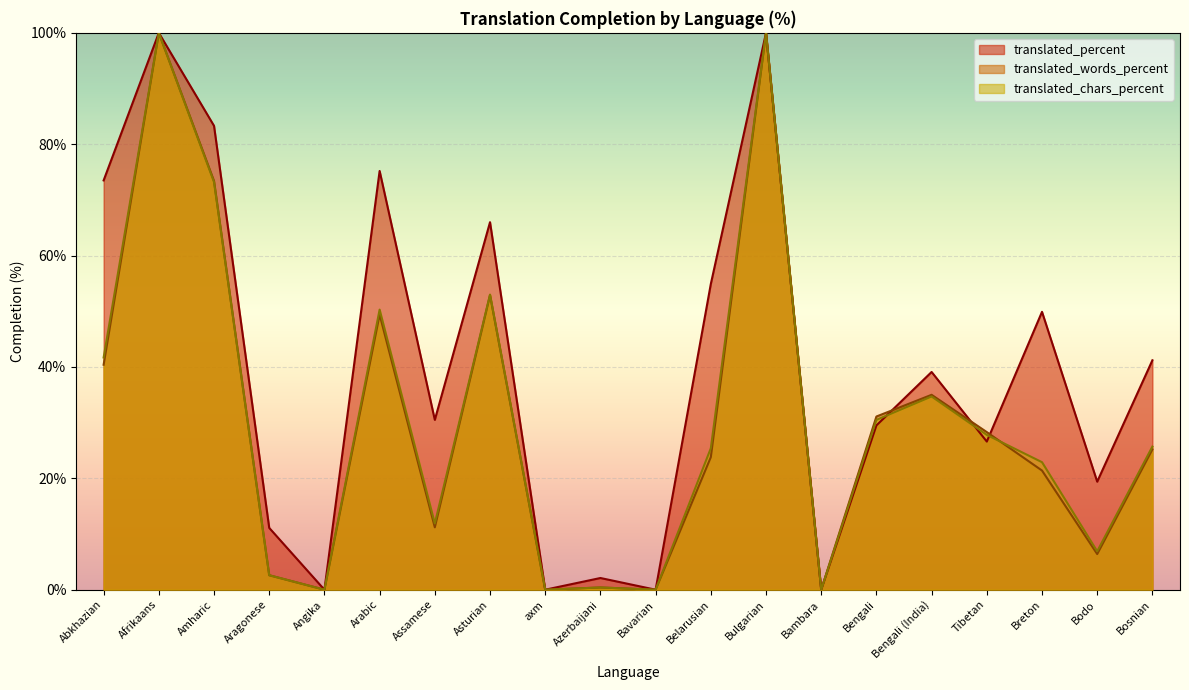

Between which two adjacent categories do translated_words_percent and translated_percent first intersect?

Bengali and Bengali (India)